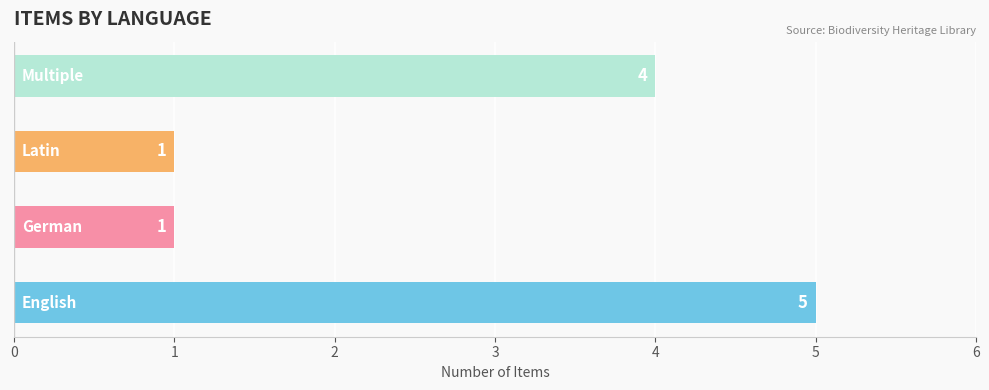

Are the bars grouped side by side (vs. stacked)?

No